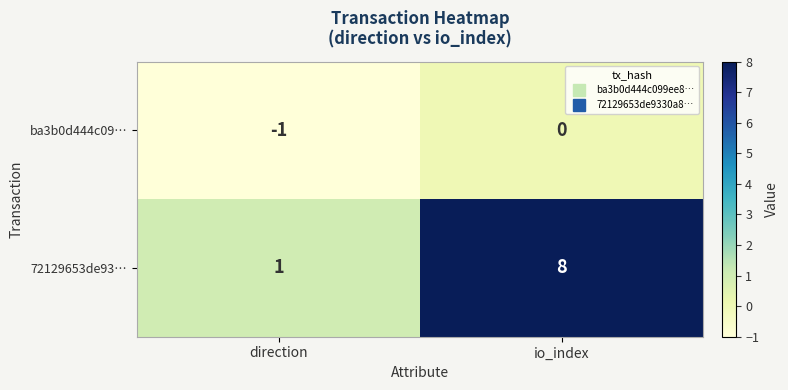

Which label corresponds to the largest value in the chart?

io_index